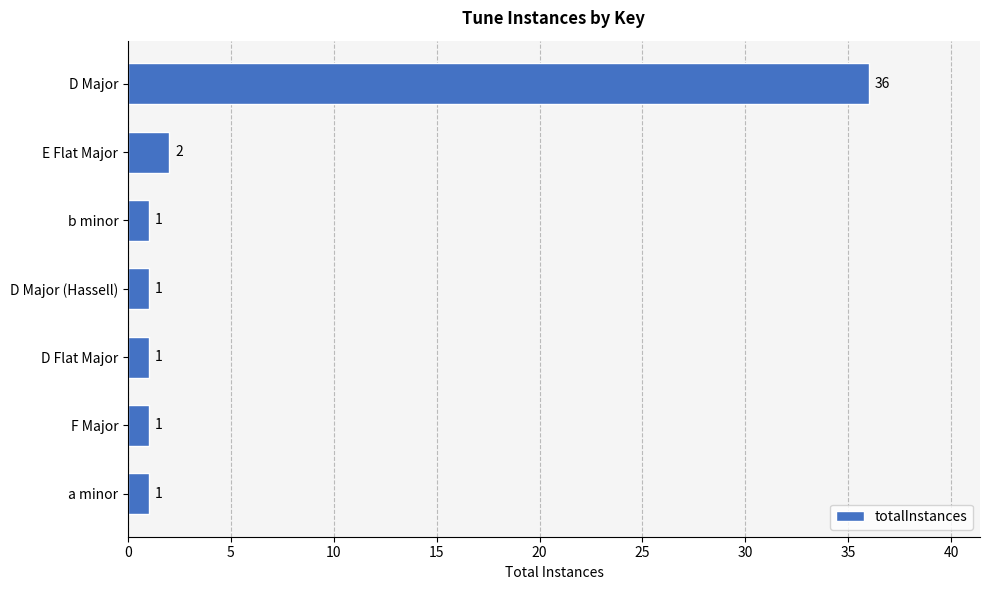

The value at D Major is 54. True or false?

False